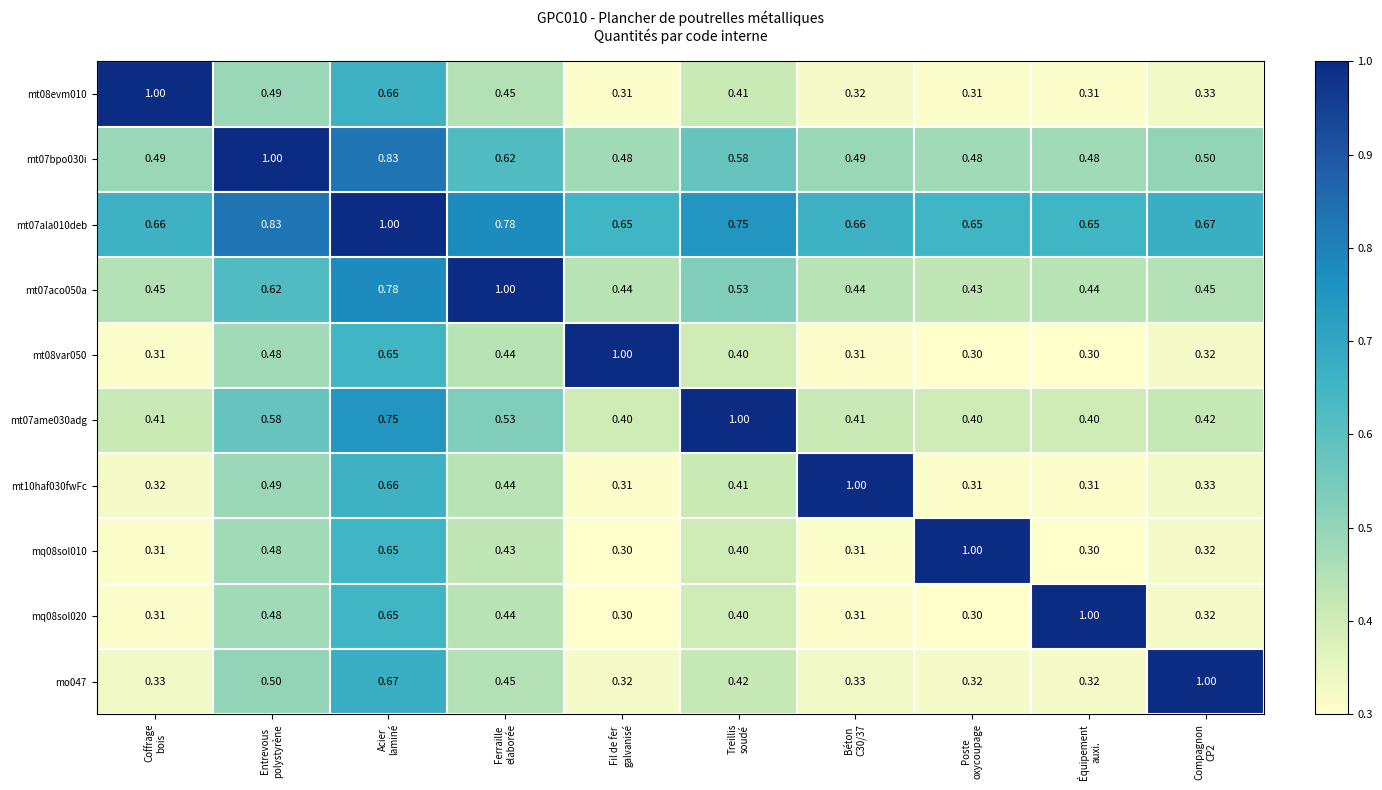

How many series are shown in this chart?

10